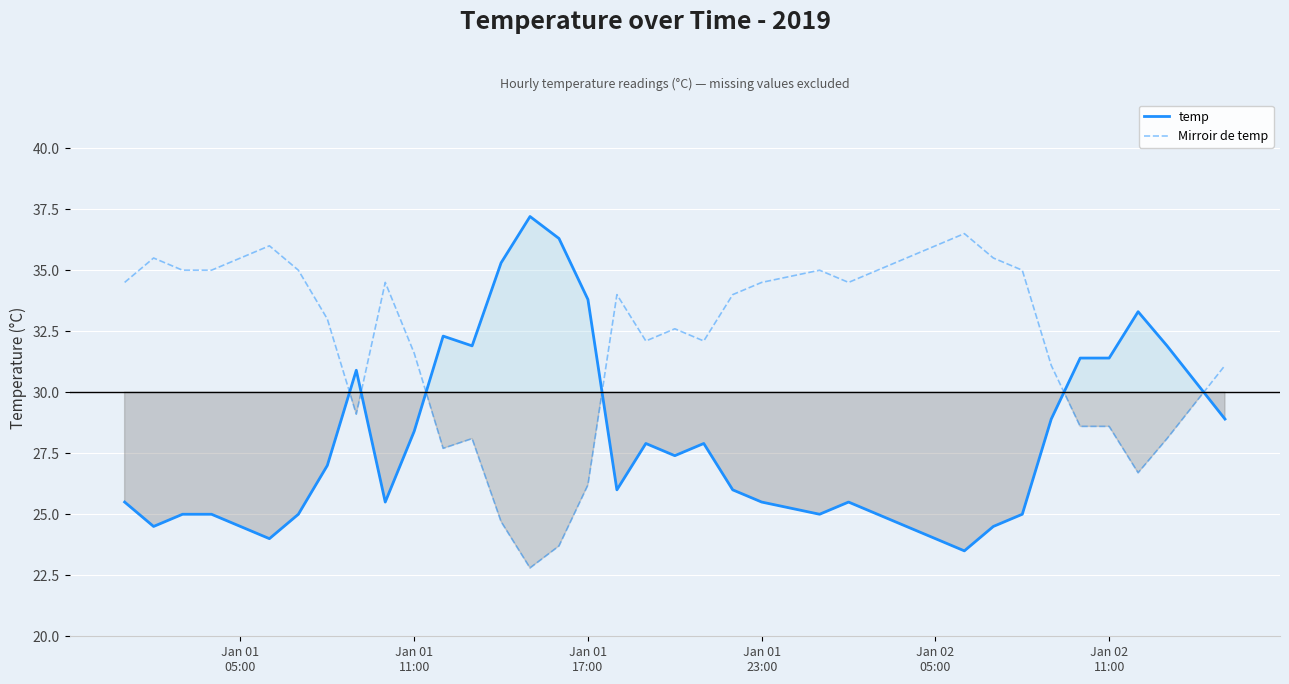

How many times do Mirroir de temp and temp cross each other?

6